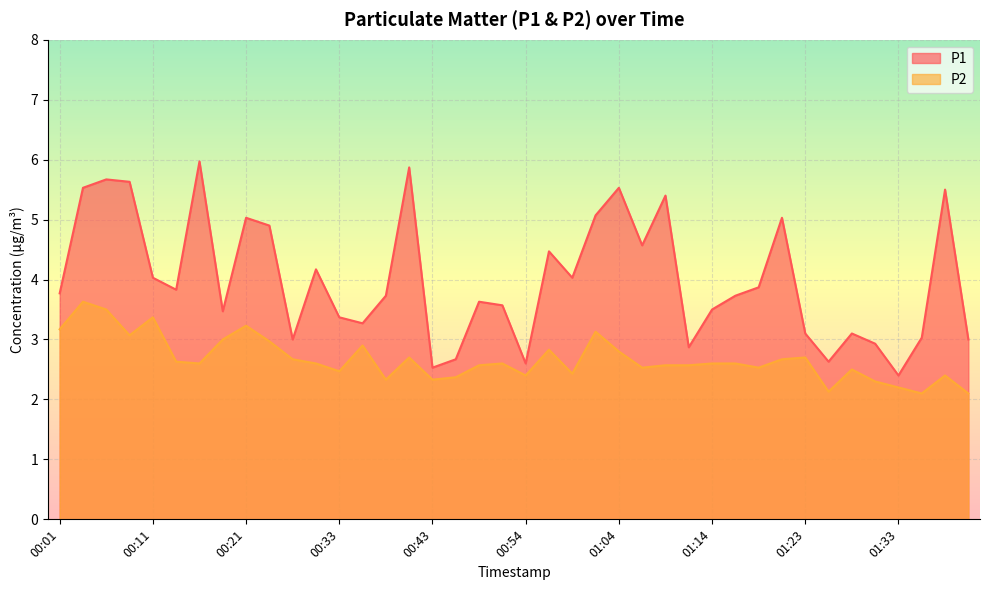

Which category has the lowest value in the P2 series?

01:36